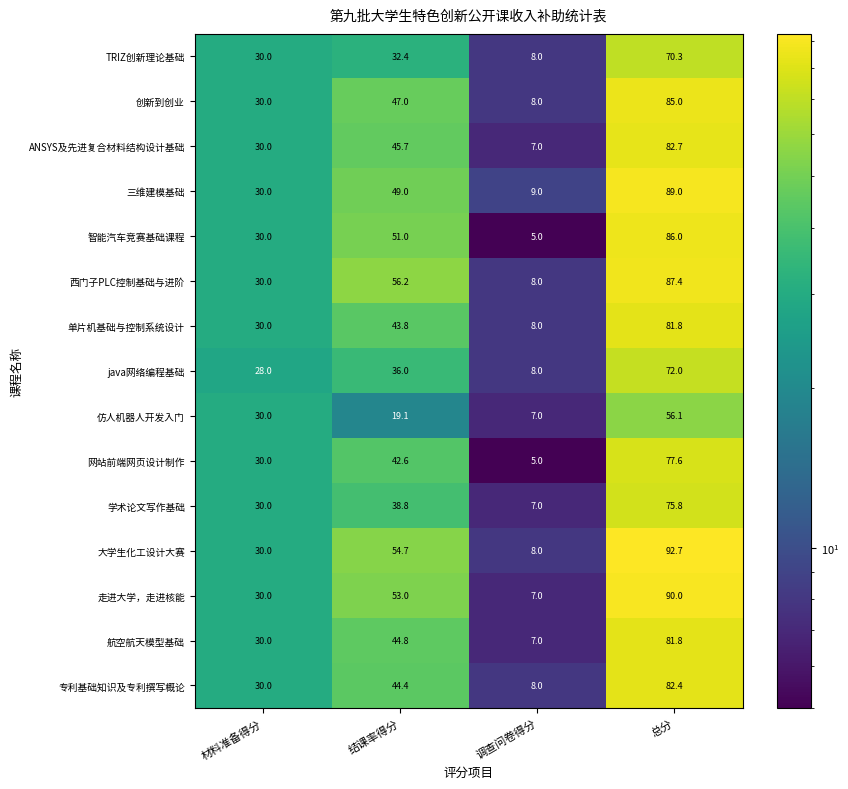

How many values in the 大学生化工设计大赛 series are below 54?

2